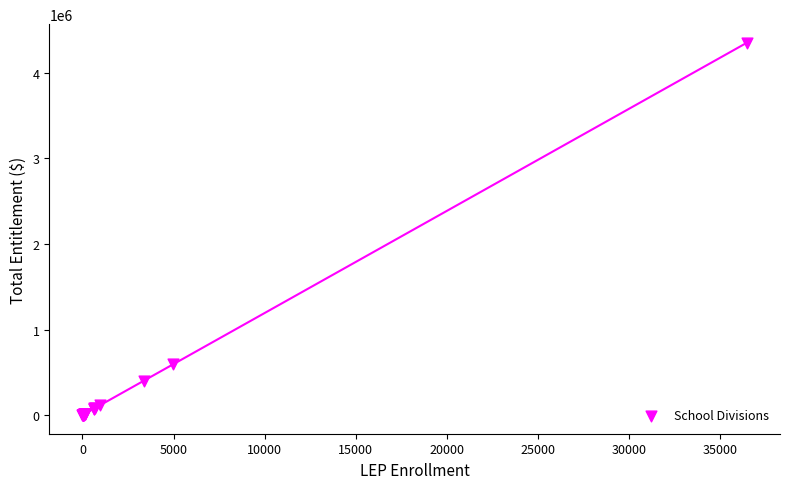

What Y value in the scatter plot is closest to 2175292?

595754.1